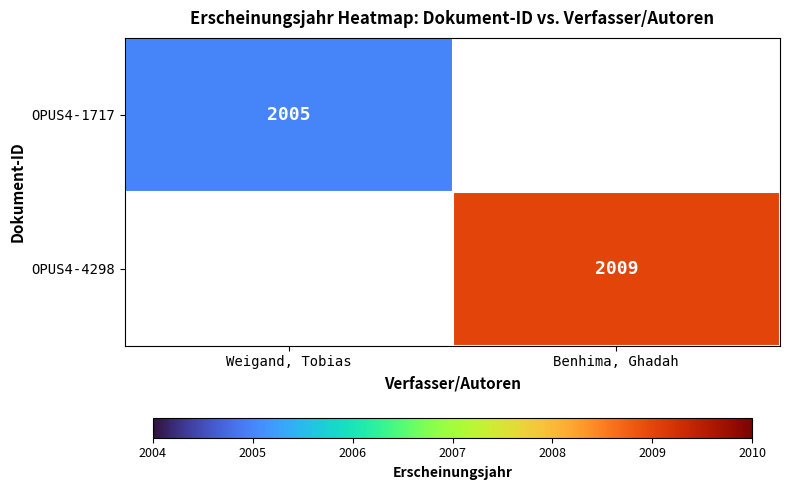

The OPUS4-1717 series shows 2005 at Weigand, Tobias. True or false?

True